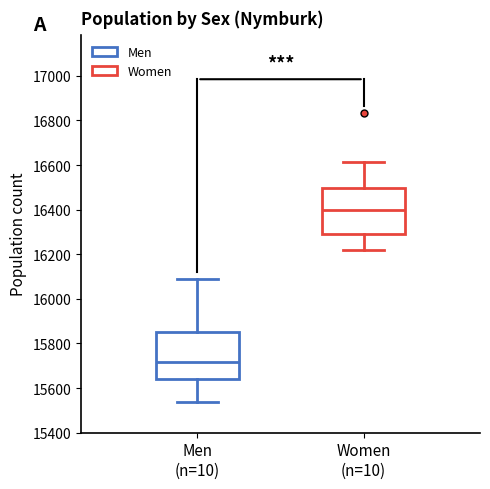

Reading left to right, transcribe this box plot: for each box, give where its median line is, the range the box spans, and where its two whiskers end, as read against the y-axis. The values are not printed on the chart, so give them approximately, as read against the axis.

Men (n=10): median 15720, box 15640 to 15860, whiskers 15540 to 16080
Women (n=10): median 16400, box 16300 to 16500, whiskers 16220 to 16620